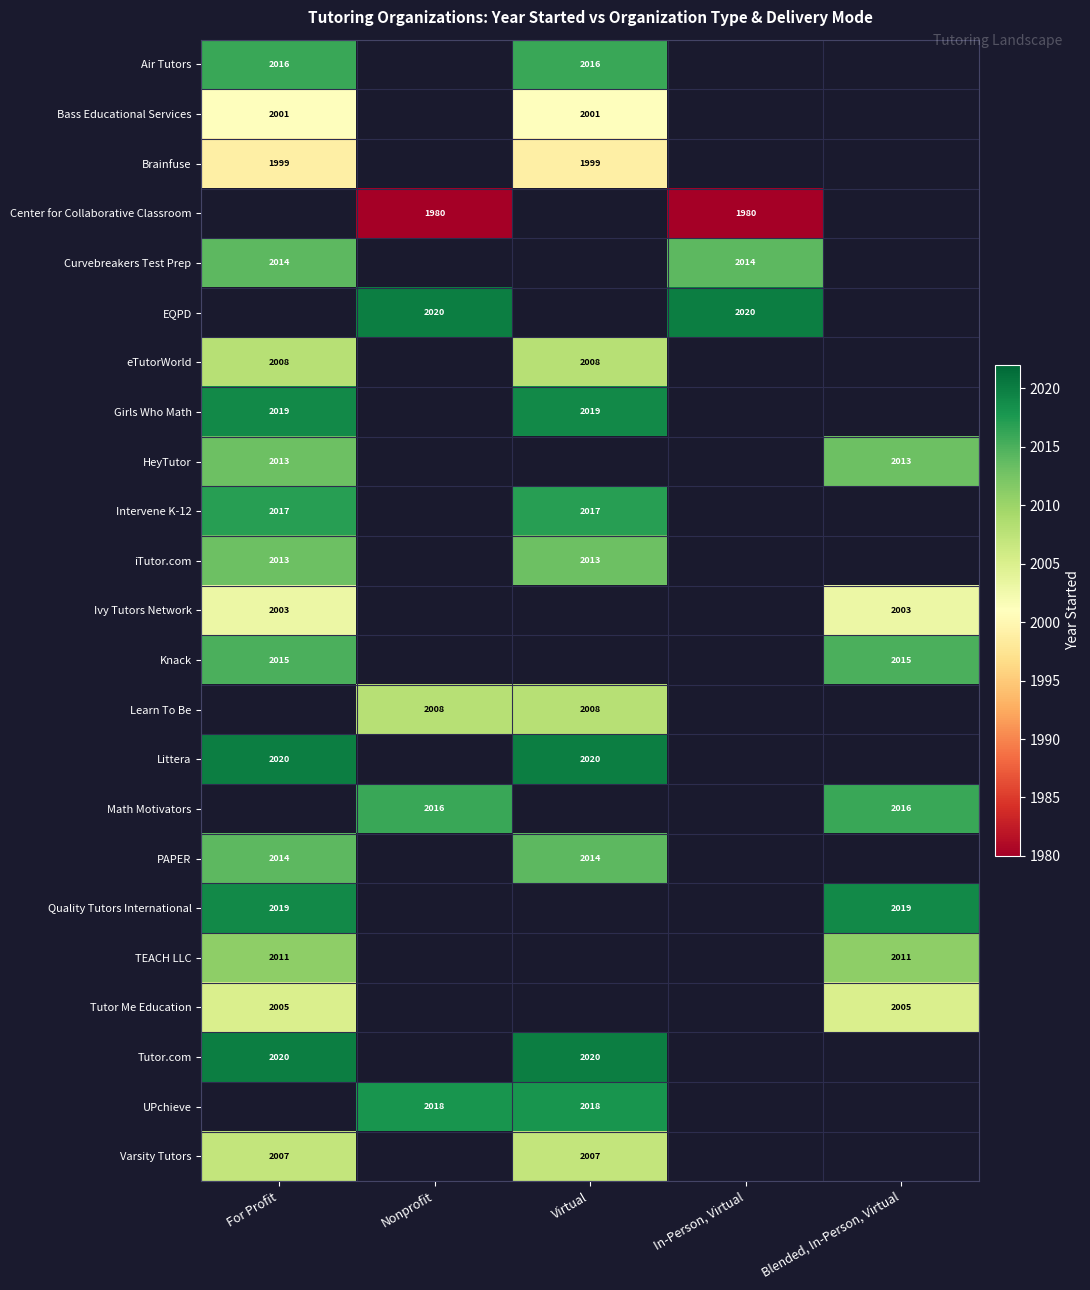

How many distinct data groups are displayed?

23